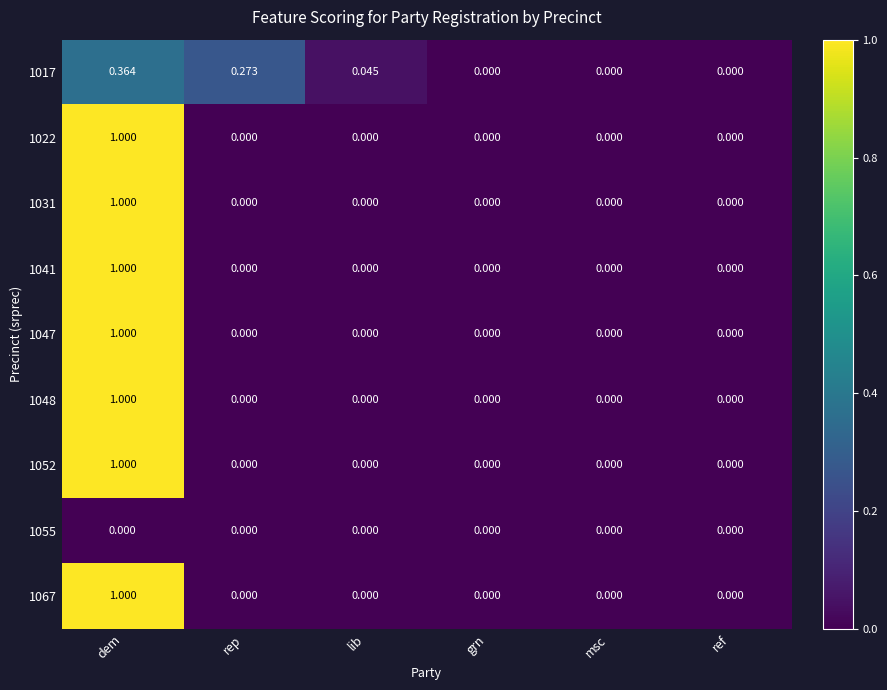

Which category has the highest value in the 1031 series?

dem